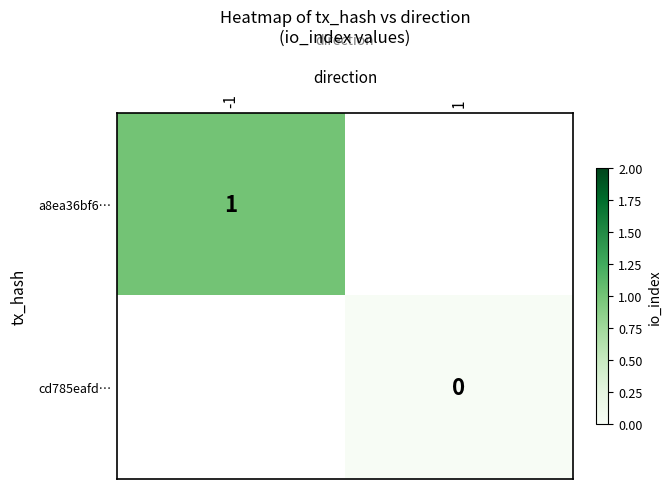

True or false: a8ea36bf6… has a value of 0.7 at -1.

False